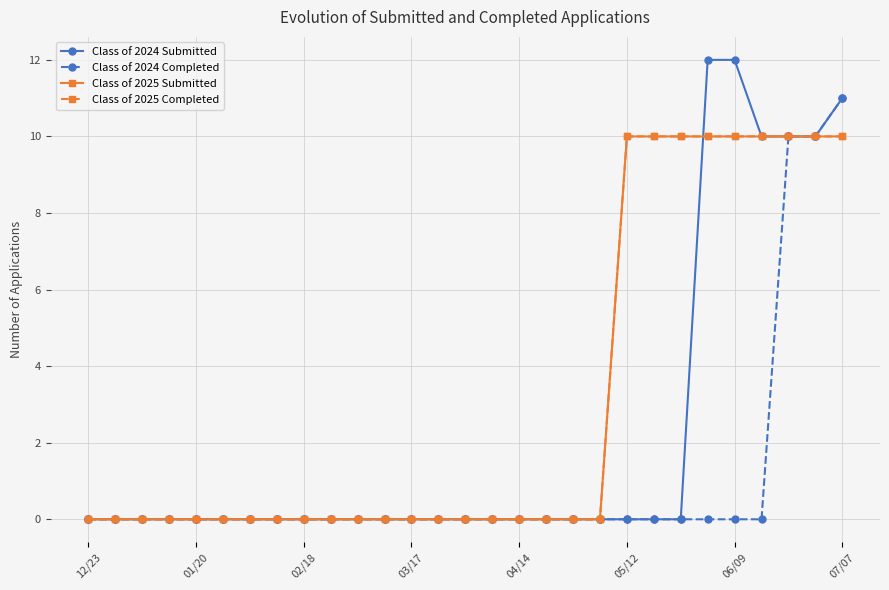

Reading left to right, extract all data points from this chart.

Class of 2024 Submitted: 0	0	0	0	0	0	0	0	0	0	0	0	0	0	0	0	0	0	0	0	0	0	0	12	12	10	10	10	11
Class of 2024 Completed: 0	0	0	0	0	0	0	0	0	0	0	0	0	0	0	0	0	0	0	0	0	0	0	0	0	0	10	10	11
Class of 2025 Submitted: 0	0	0	0	0	0	0	0	0	0	0	0	0	0	0	0	0	0	0	0	10	10	10	10	10	10	10	10	10
Class of 2025 Completed: 0	0	0	0	0	0	0	0	0	0	0	0	0	0	0	0	0	0	0	0	10	10	10	10	10	10	10	10	10